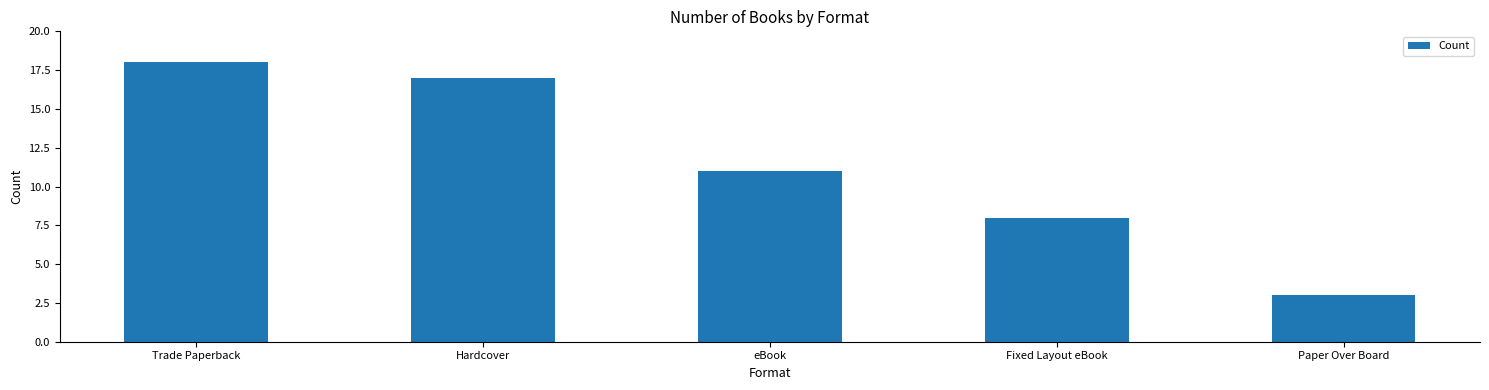

Reading left to right, list all the values displayed in this chart.

18	17	11	8	3